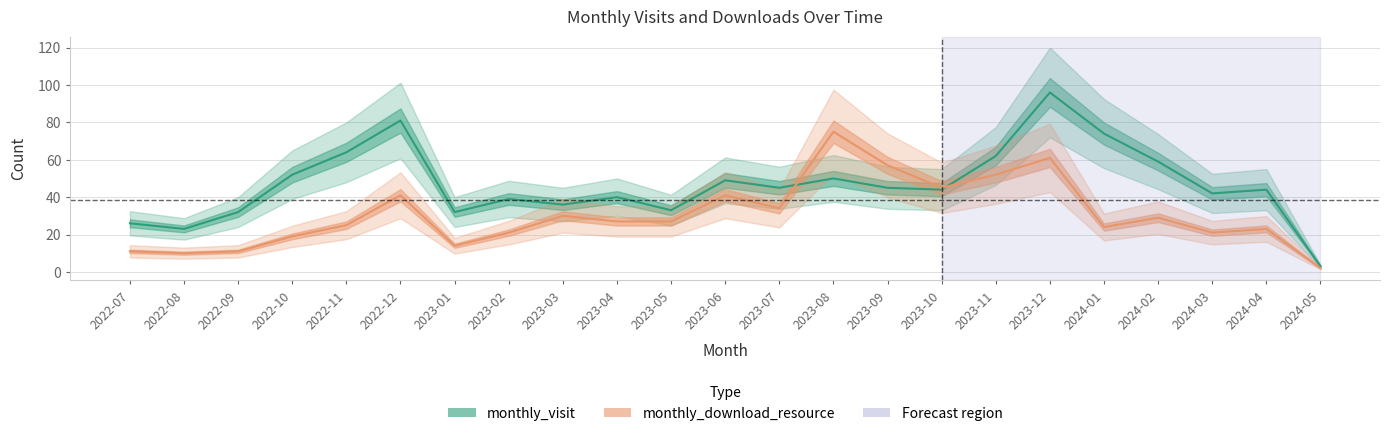

Which series ends up on top after the final intersection of monthly_download_resource and monthly_visit?

monthly_visit